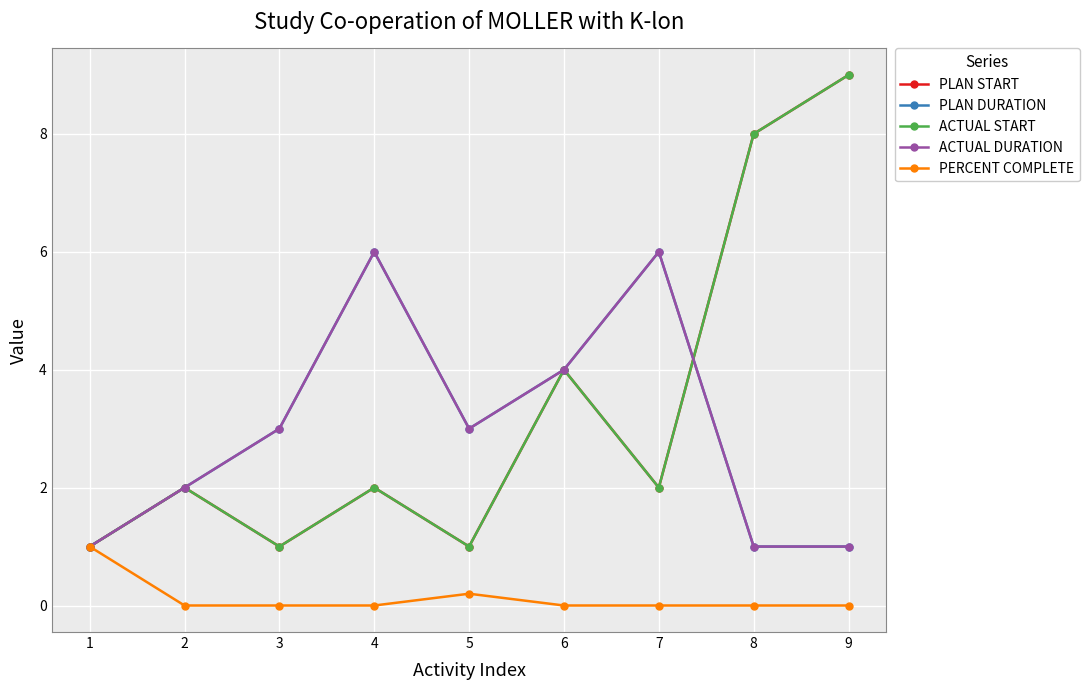

Is this an area chart (filled region under the line)?

No